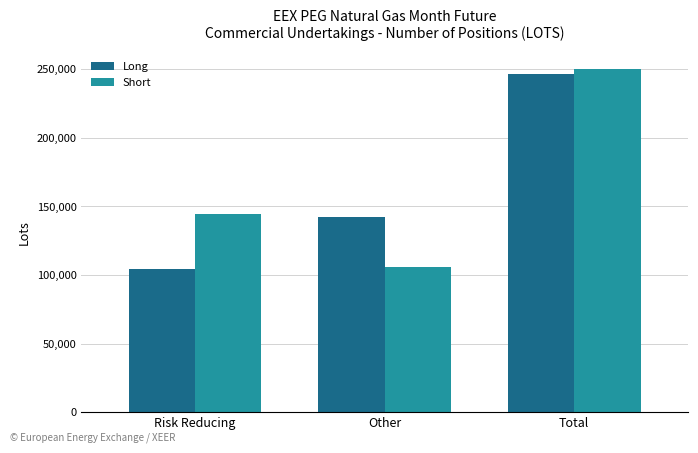

How many Short values are between 105889 and 250183?

3